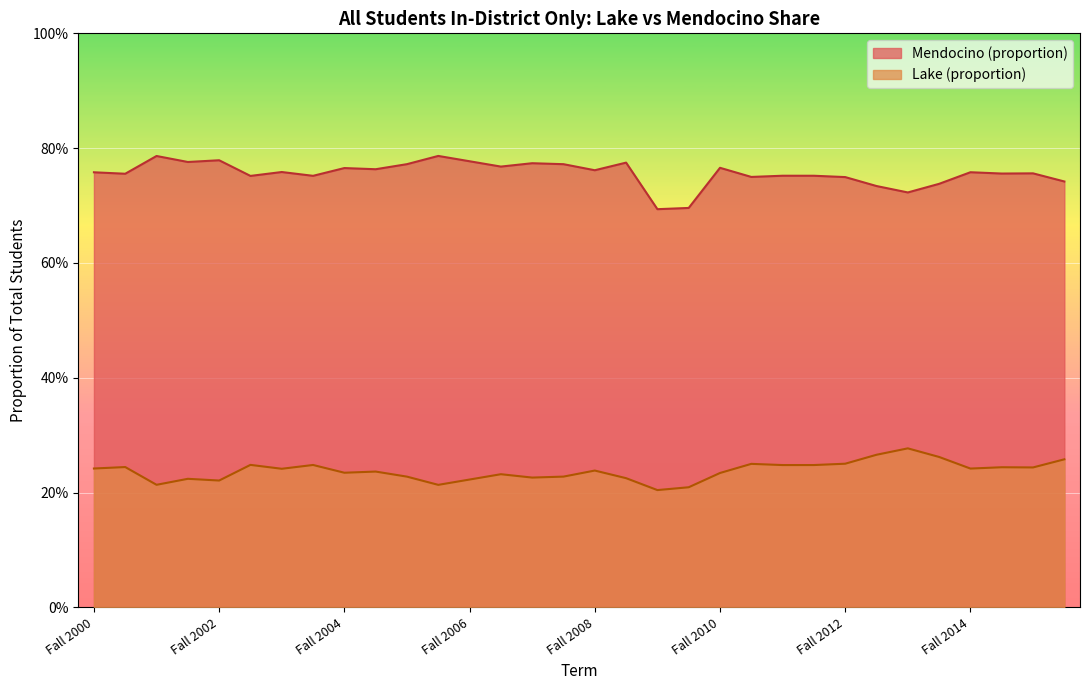

Rank the series by their average value, from lowest to highest.

Lake (proportion), Mendocino (proportion)